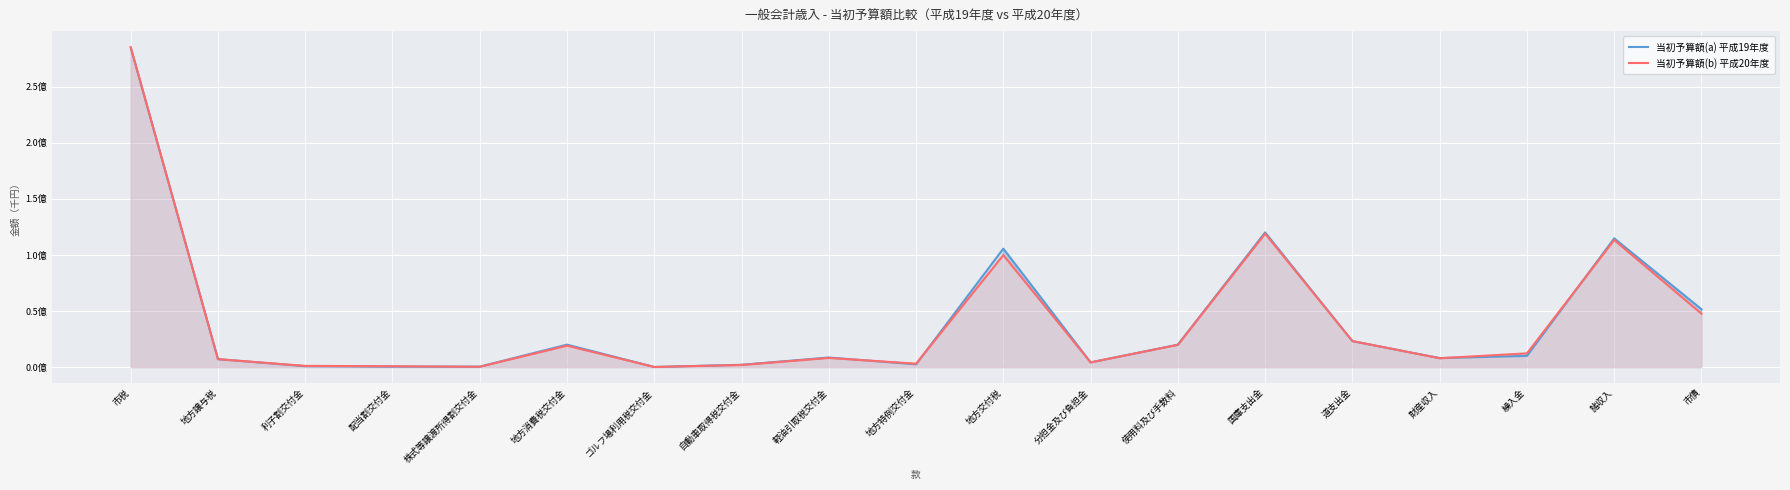

How many intersections are there between 当初予算額(a) 平成19年度 and 当初予算額(b) 平成20年度?

7